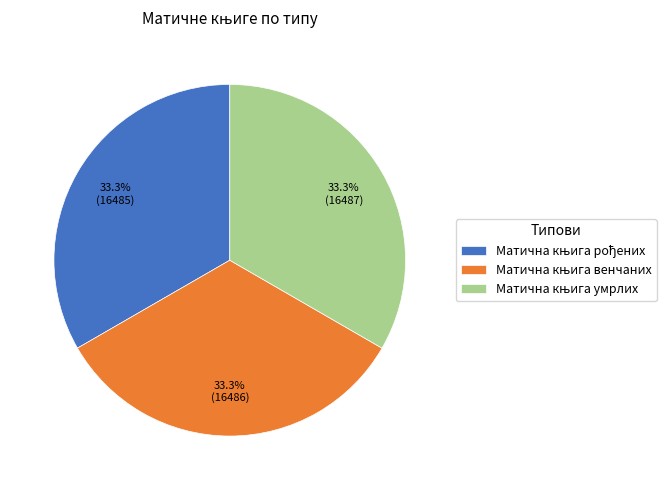

Does any single category account for the majority?

No